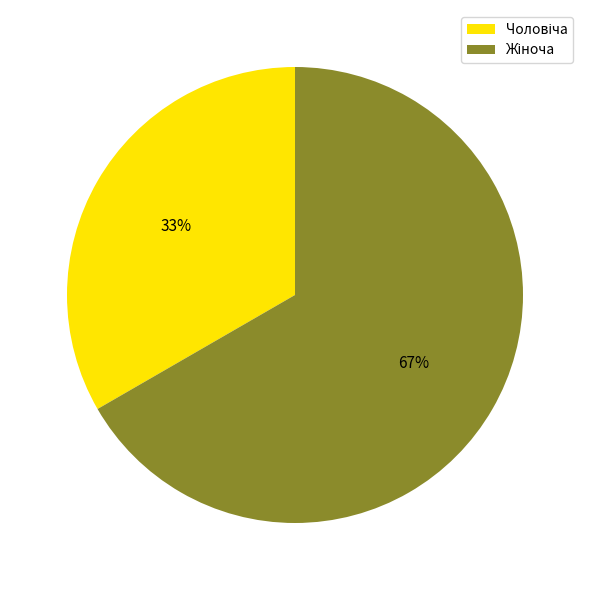

Is there a majority slice in this chart?

Yes